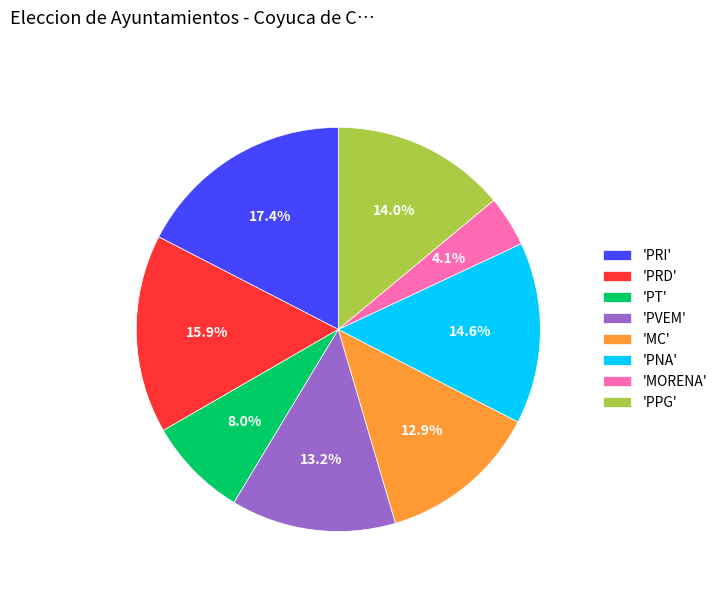

Which category has the biggest portion of the pie?

'PRI'